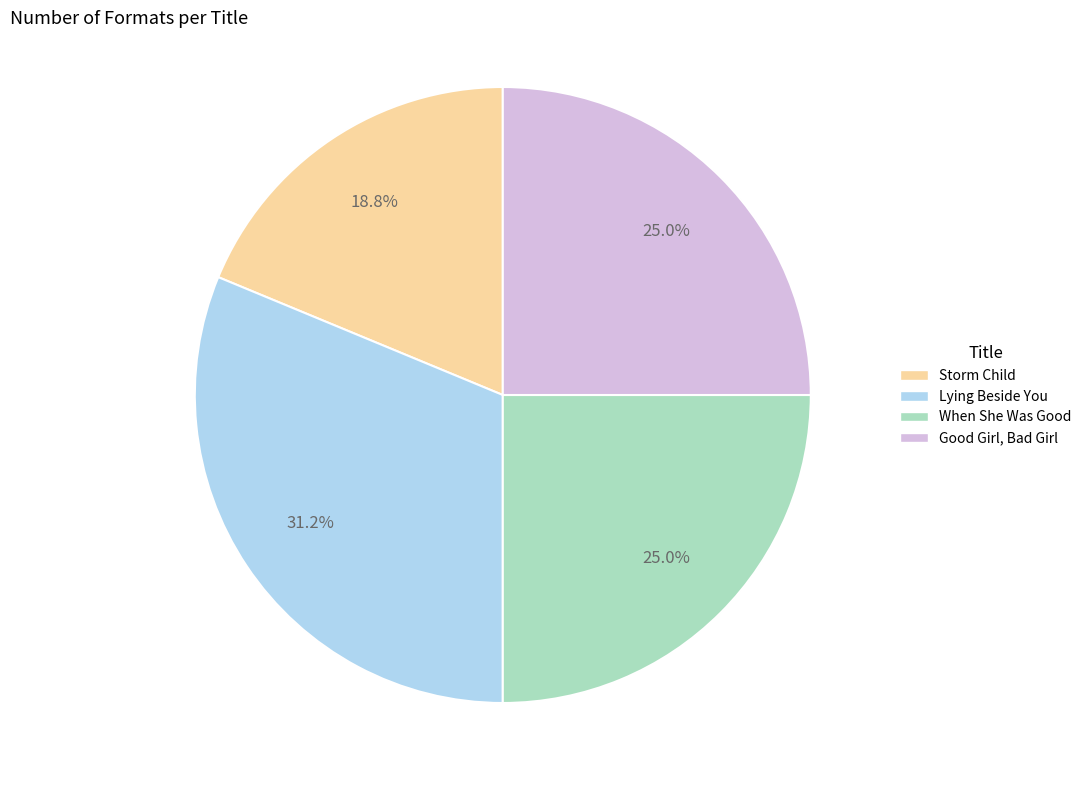

Which category has the biggest portion of the pie?

Lying Beside You